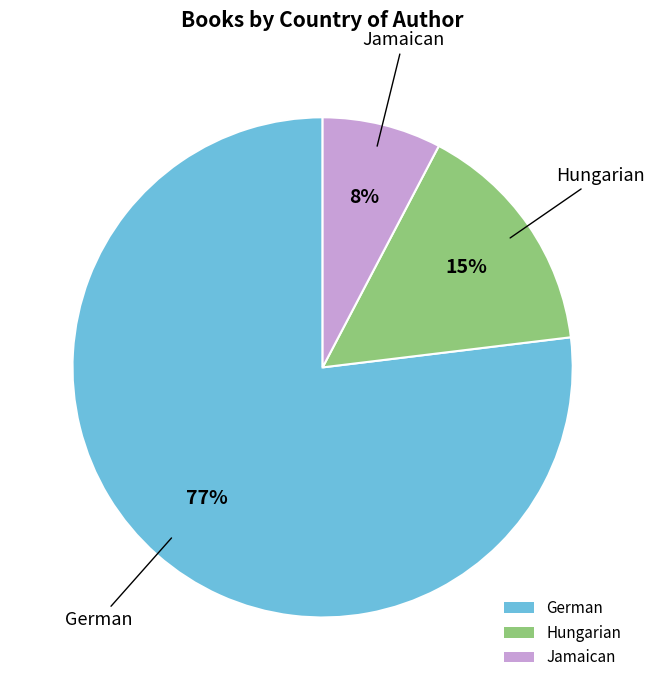

To the nearest percent, what is the difference between the largest and smallest slice percentages?

69%